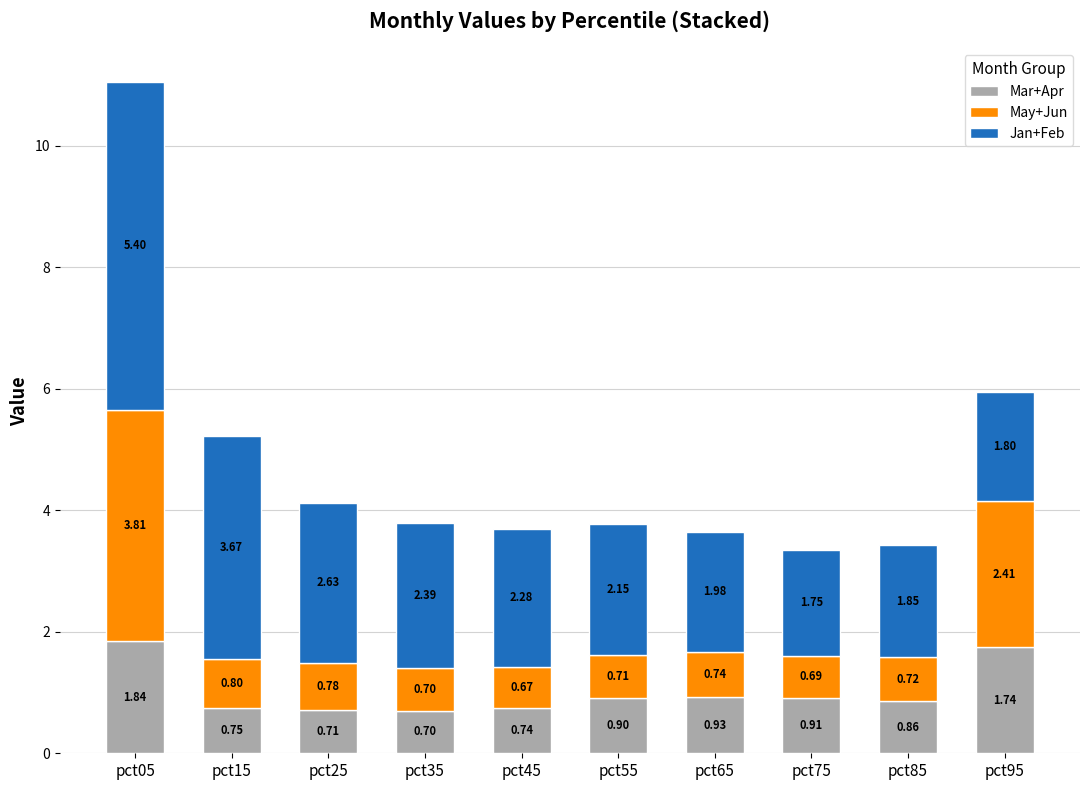

List the labels in order of Mar+Apr value, largest first.

pct05, pct95, pct65, pct75, pct55, pct85, pct15, pct45, pct25, pct35